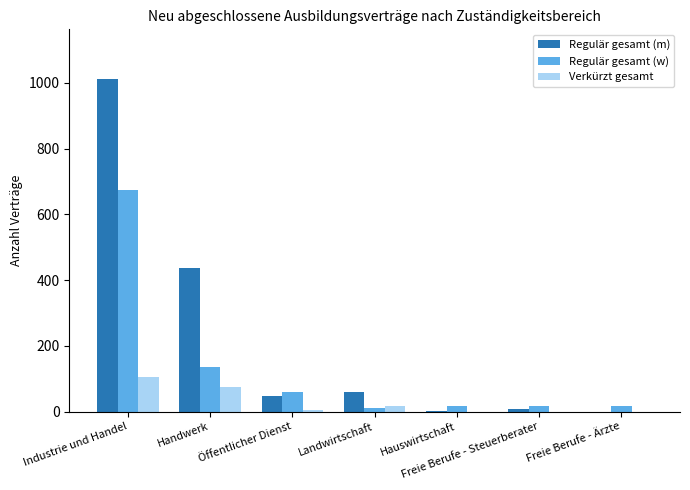

What are all the series names shown in the legend?

Regulär gesamt (m), Regulär gesamt (w), Verkürzt gesamt